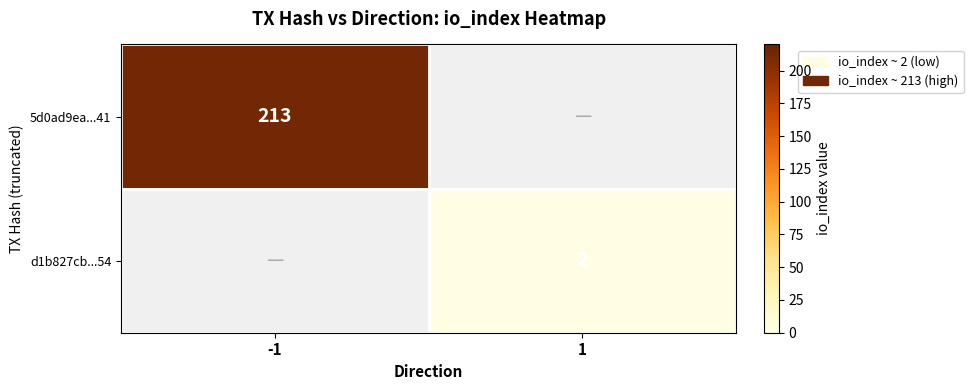

Which has a higher value, 1 or -1?

-1